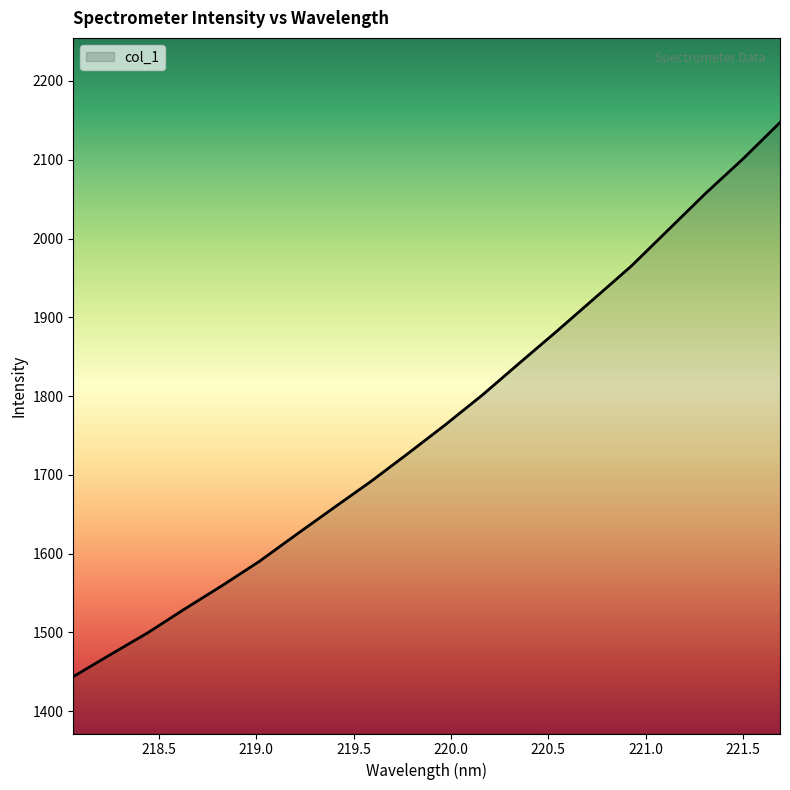

True or false: the data has more than 2 interior local peaks.

False